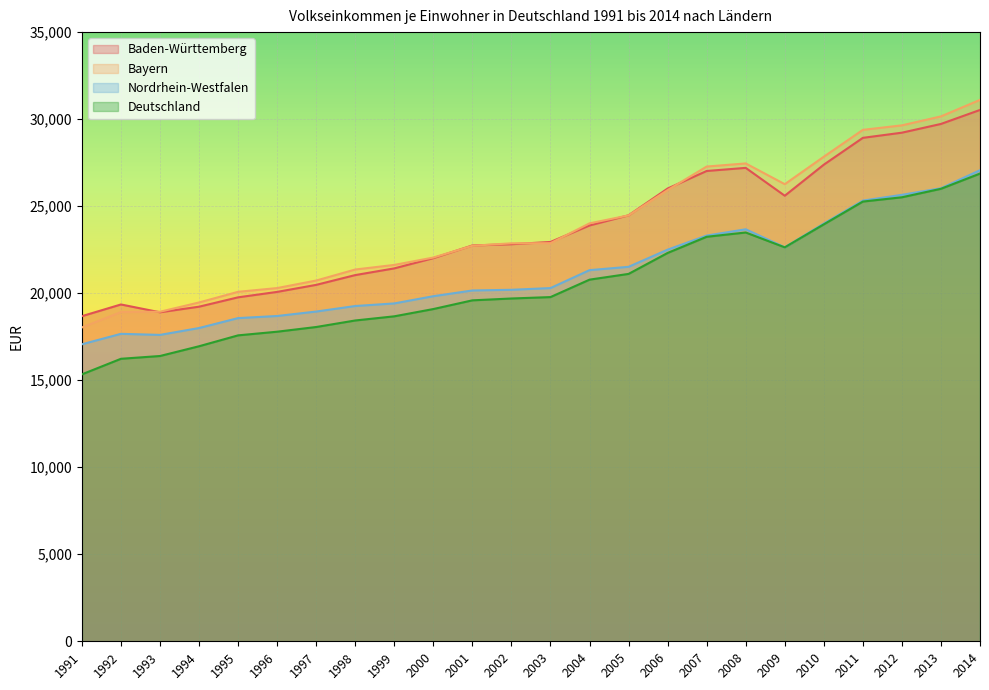

True or false: Deutschland and Nordrhein-Westfalen intersect in this chart.

False